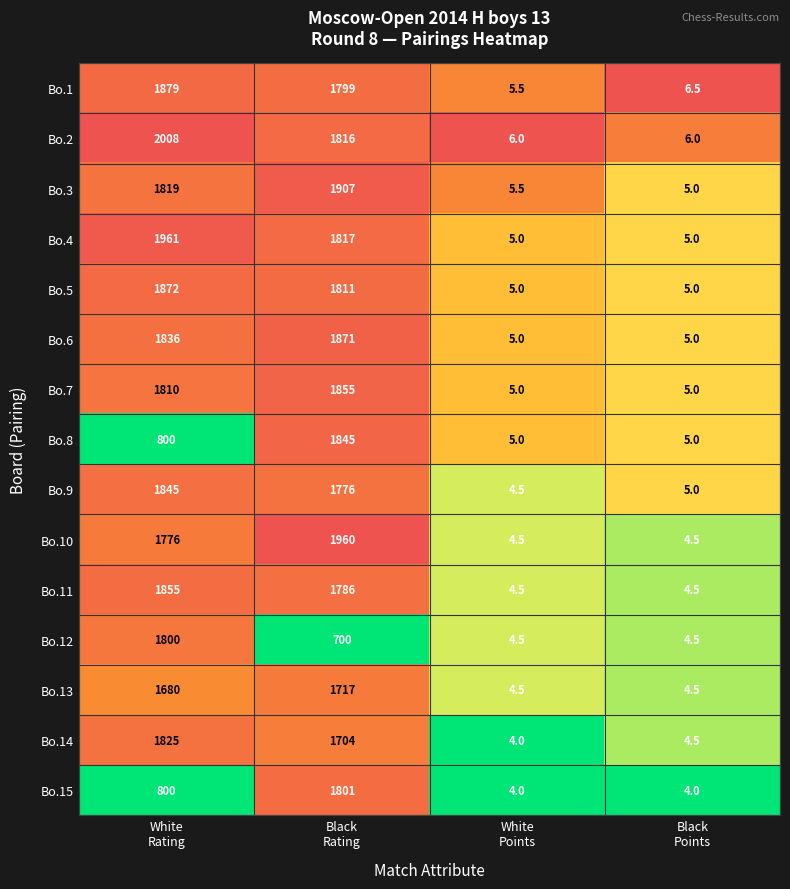

What is the difference between the second highest and minimum values in the Bo.2 series?

1810.0